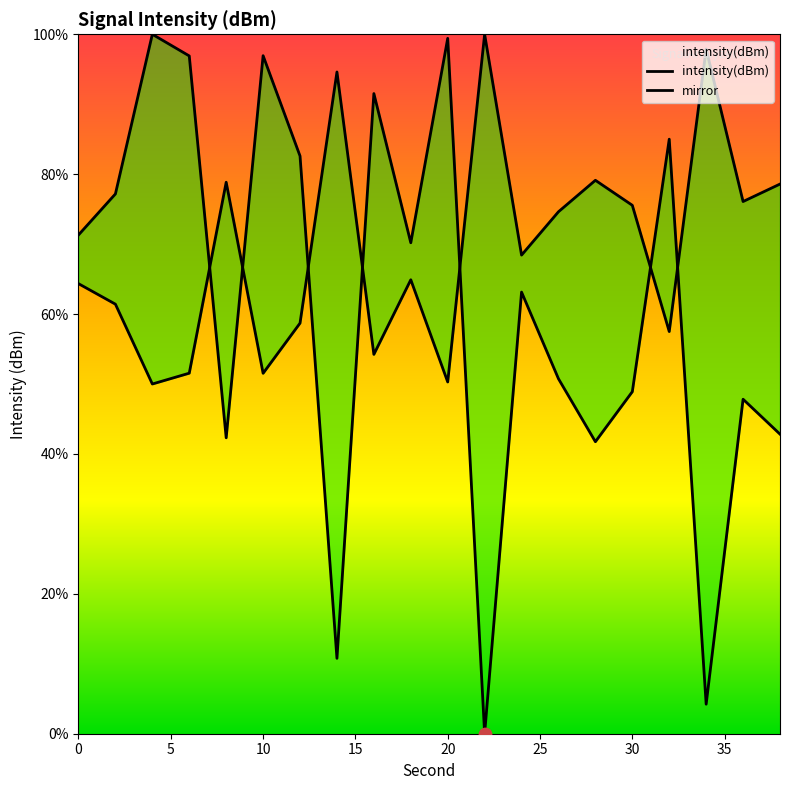

What is the change in value from 24 to 32?

+21.9